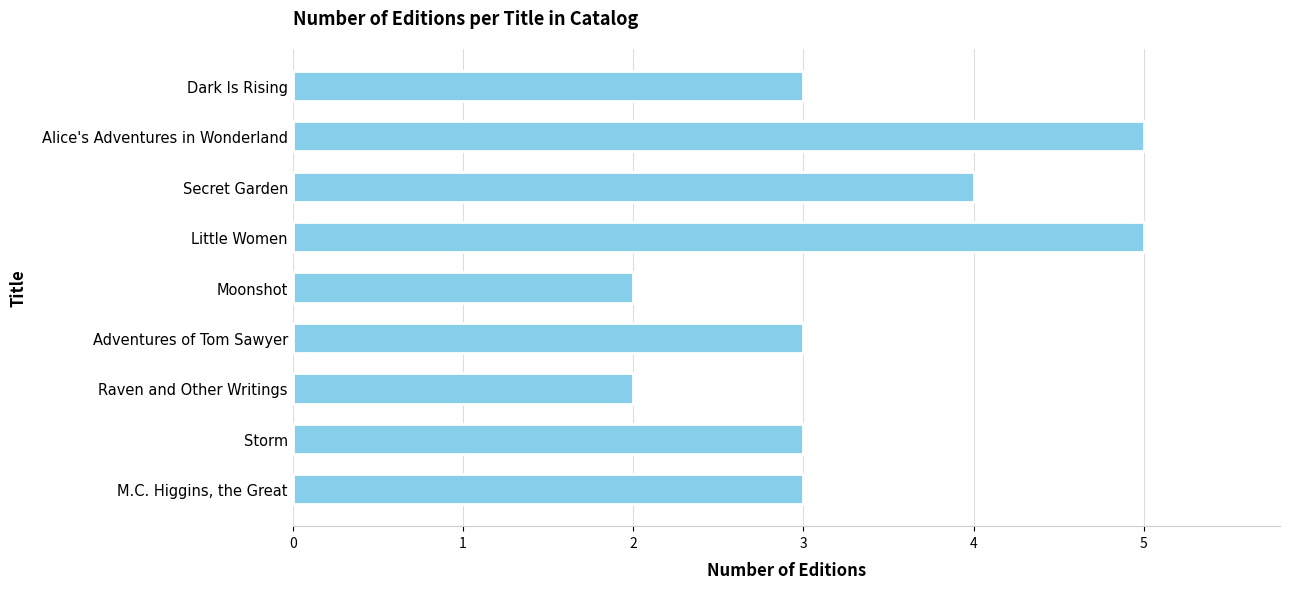

Does the chart contain stacked bars?

No